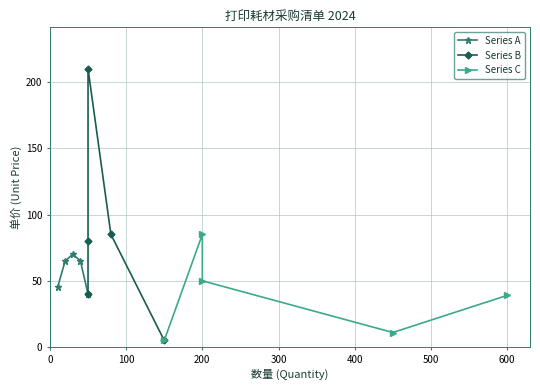

Count the Series A values in the range 45 to 65.

3